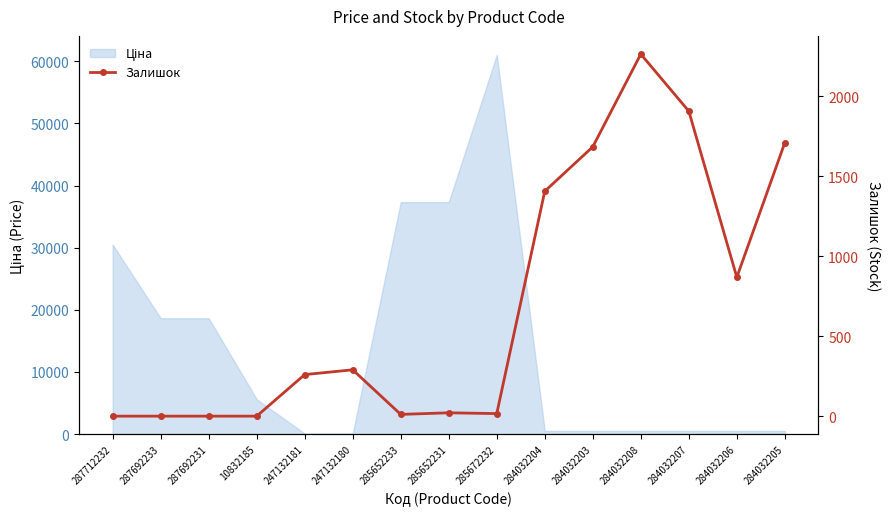

Which category has the lowest value across all series?

287712232